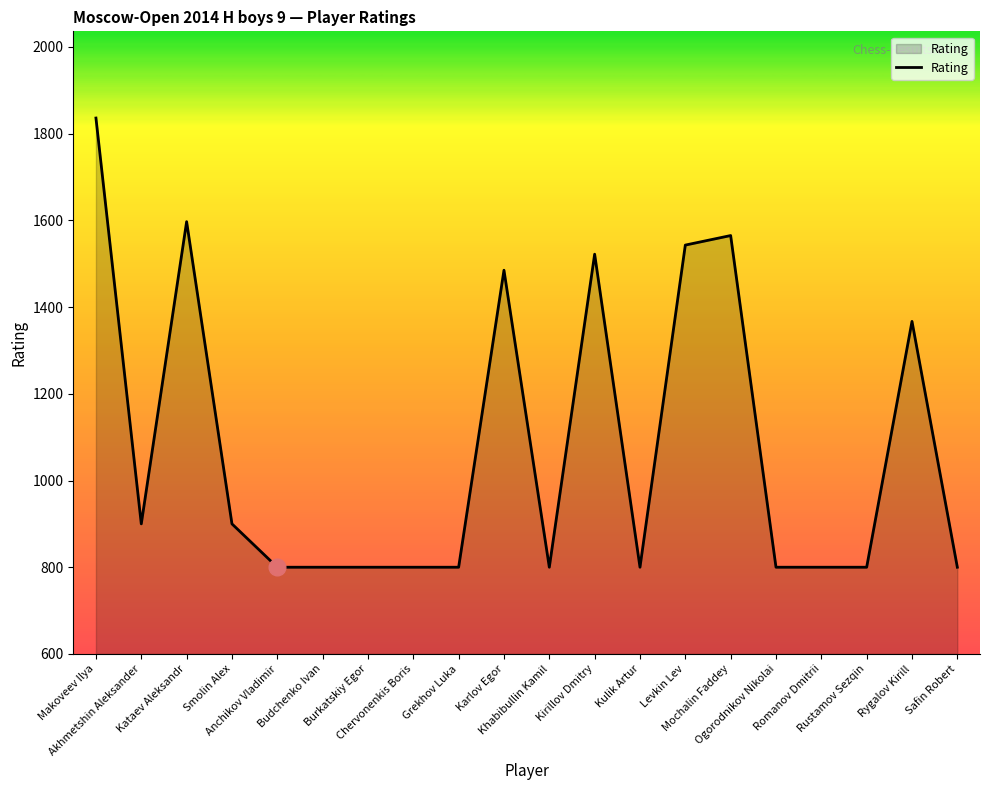

What position from the right is Kataev Aleksandr?

18